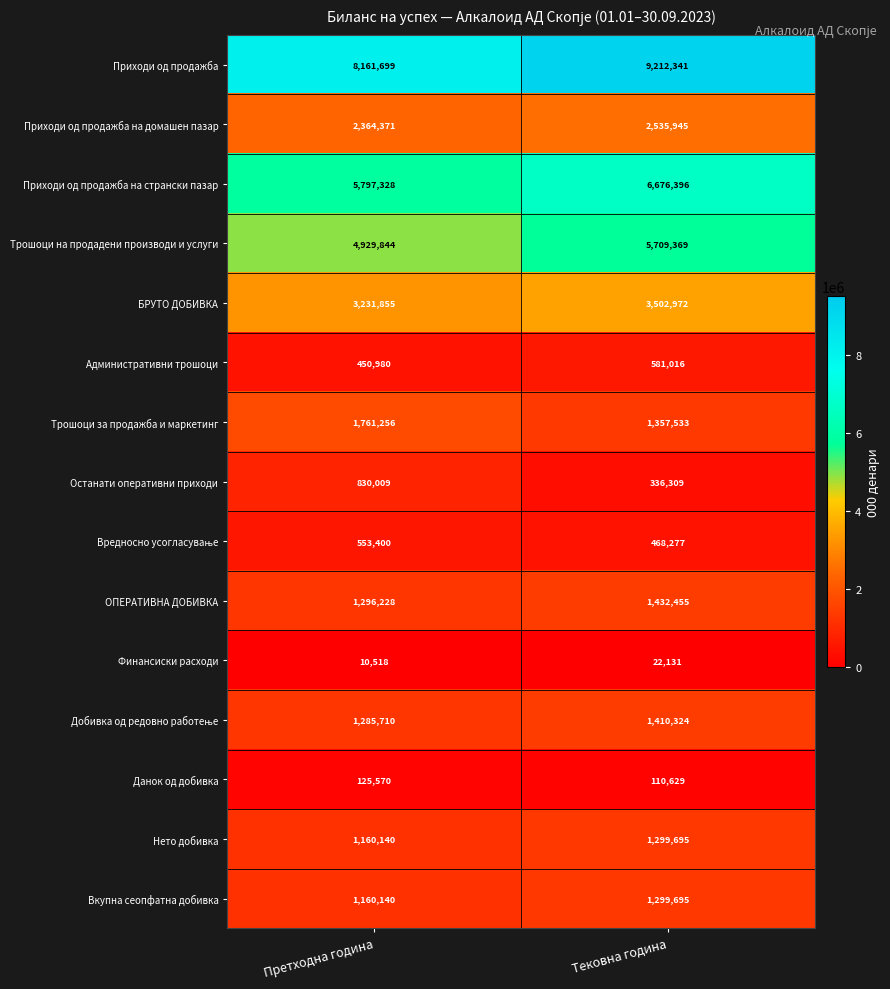

How many data points in Финансиски расходи are less than 22131?

1